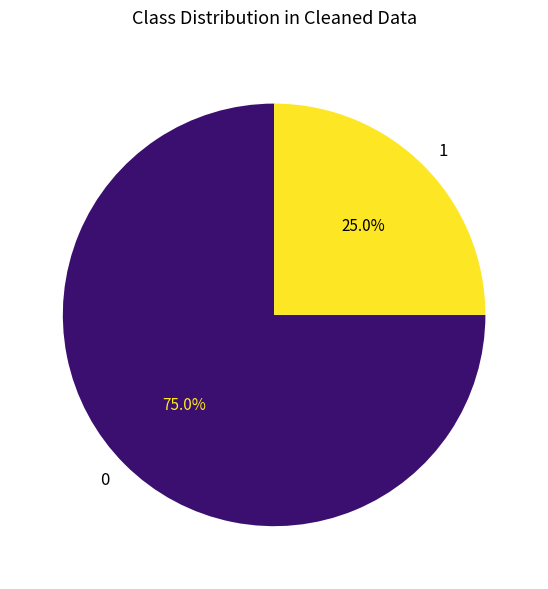

Combined, do 0 and 1 account for over 50%?

Yes